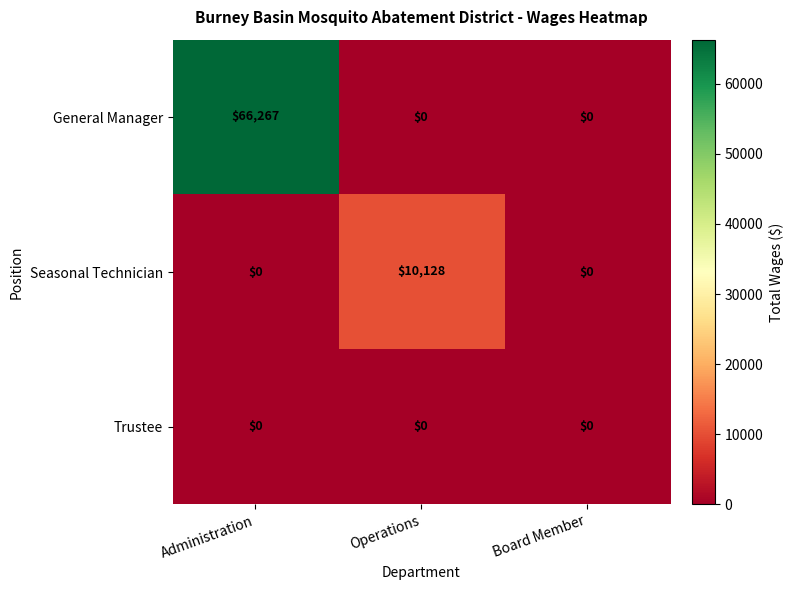

List the series in order of their overall mean, lowest first.

Trustee, Seasonal Technician, General Manager